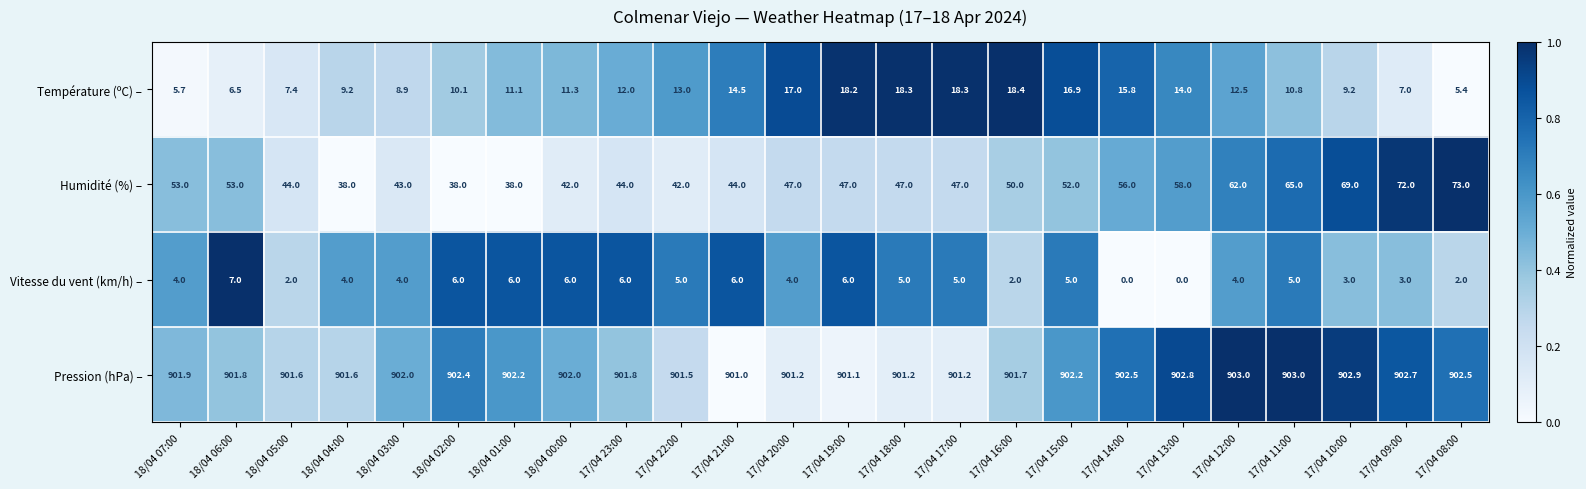

At which category is the sum across all series the highest?

17/04 09:00